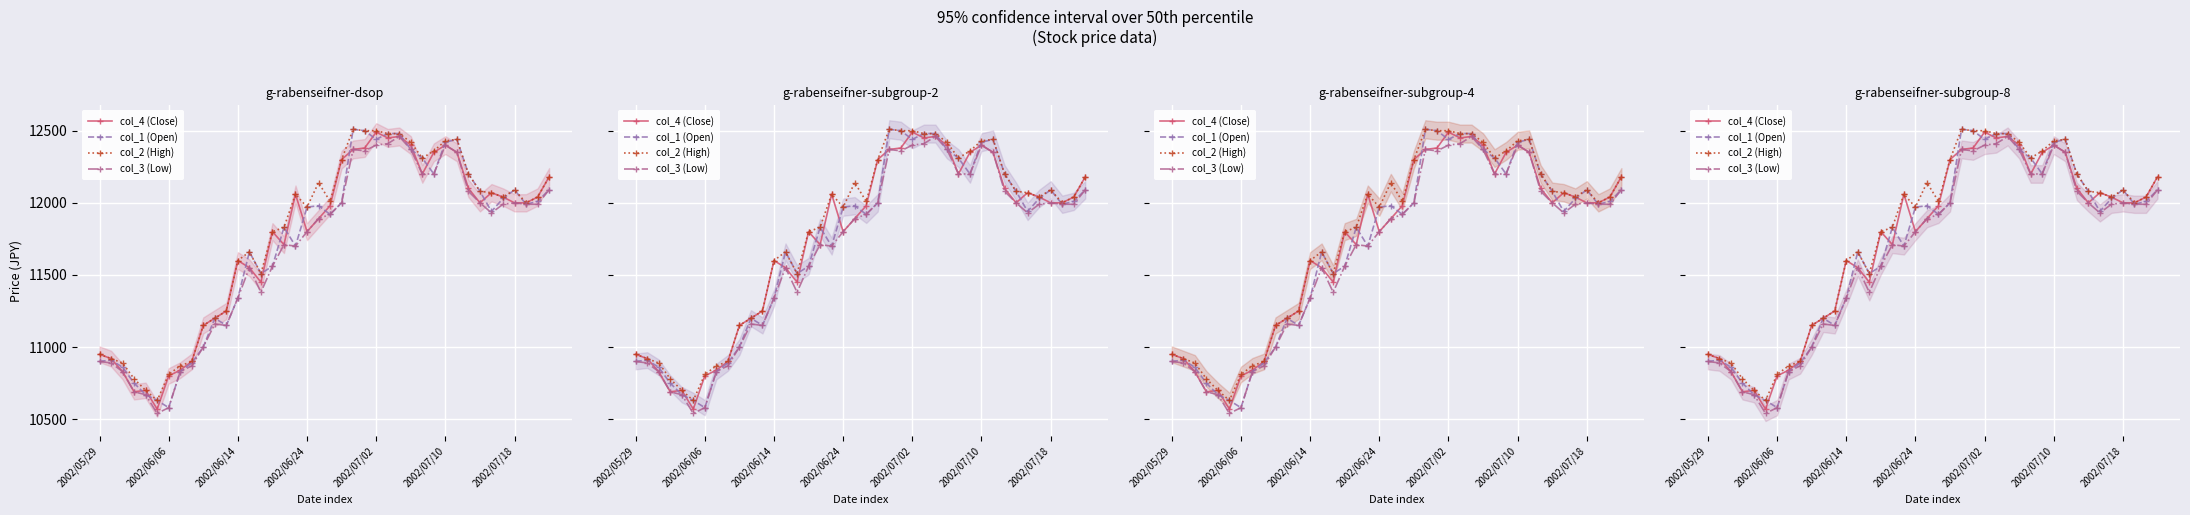

What is the maximum value shown in the chart?

12510